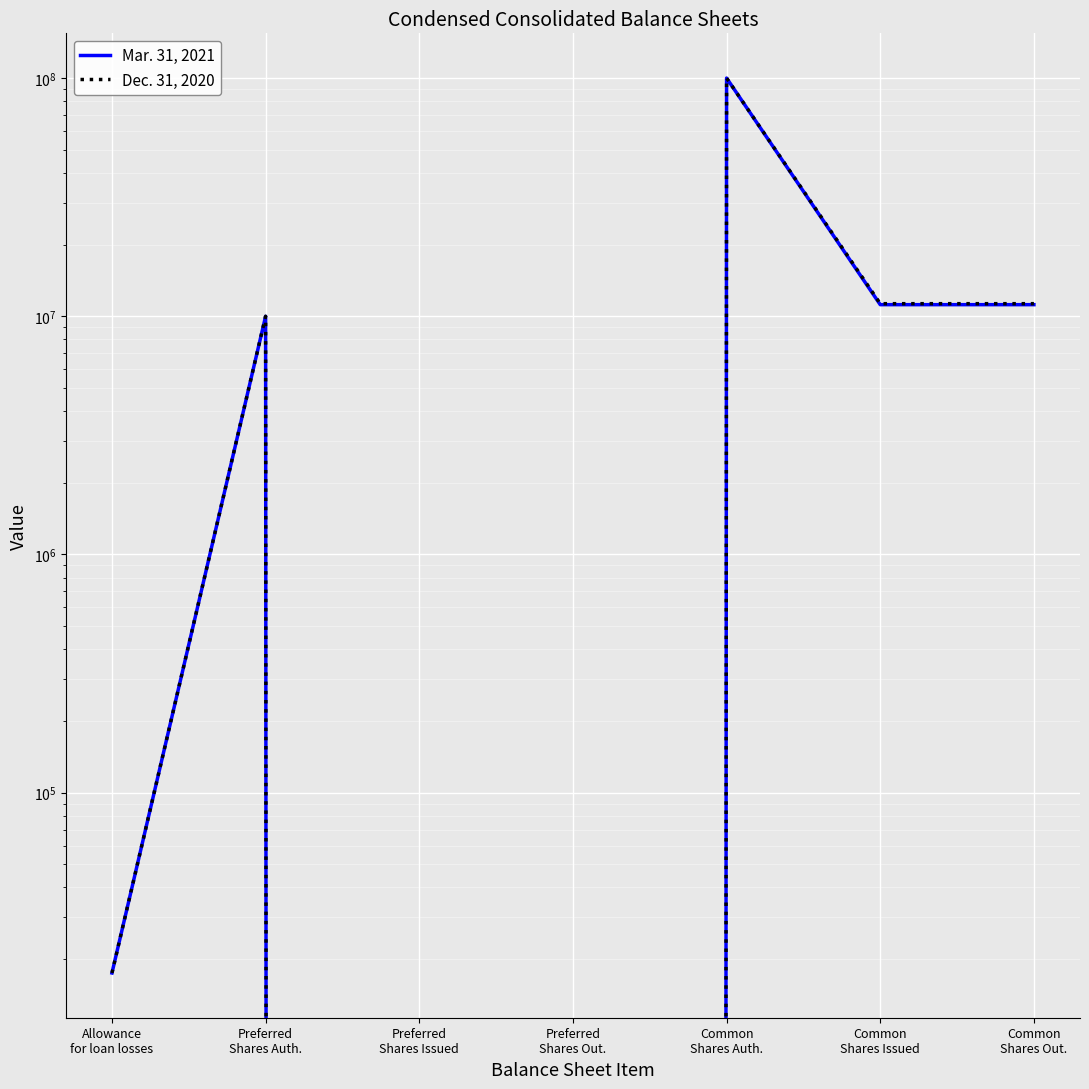

Reading right to left, extract all data points from this chart.

Mar. 31, 2021: 11187461	11187461	100000000	0	0	10000000	17500
Dec. 31, 2020: 11295397	11295397	100000000	0	0	10000000	17500